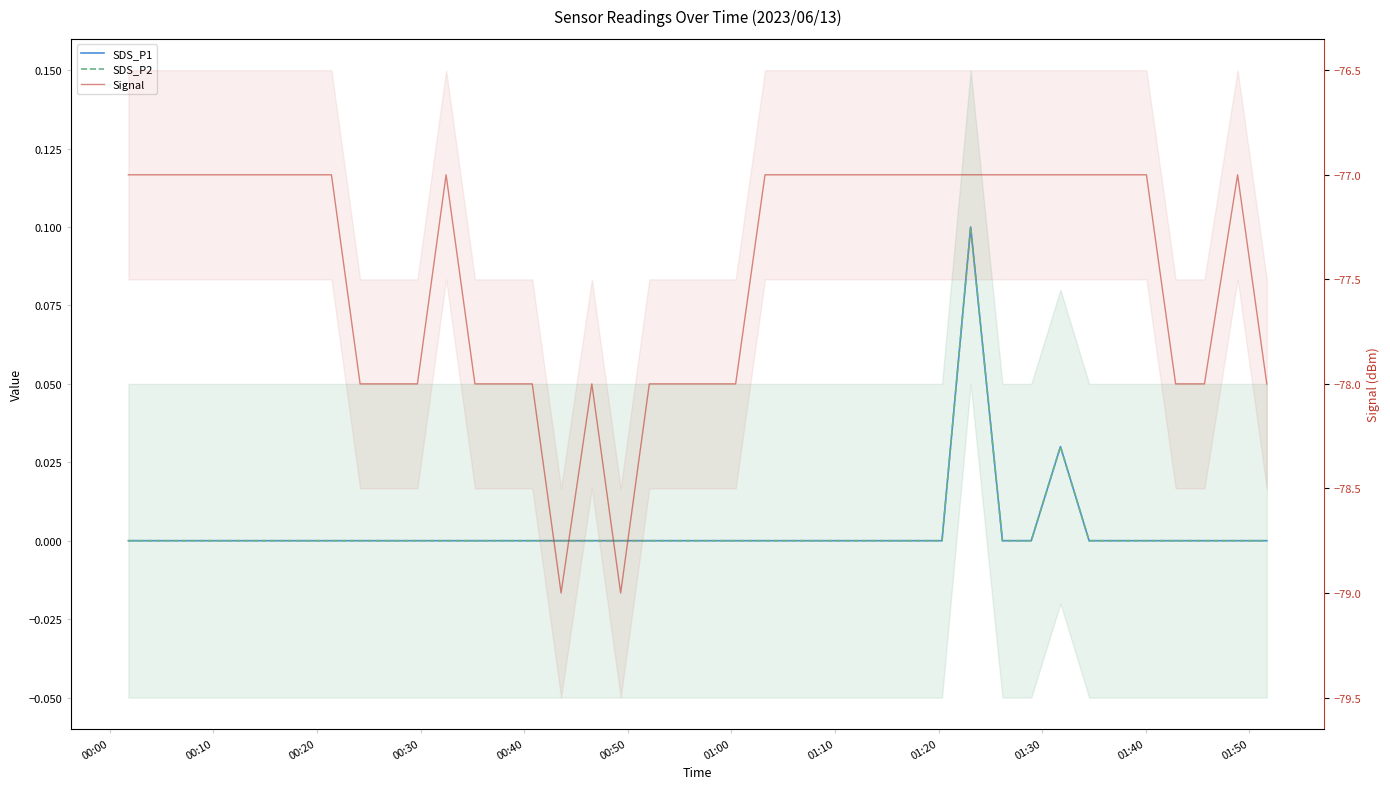

True or false: Signal has more than 0 interior local peaks.

True